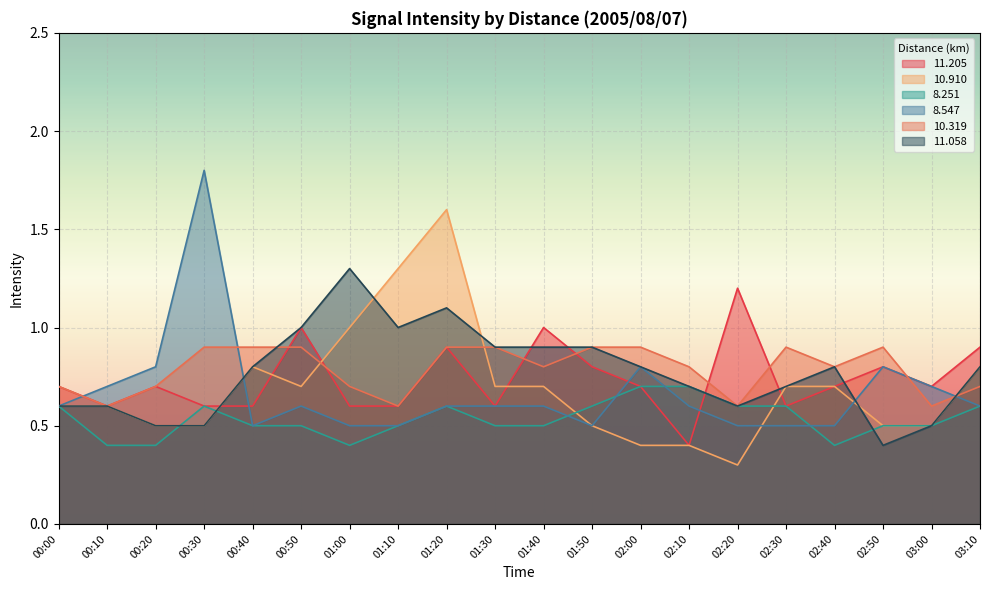

What is the difference between the second highest and minimum values in the   8.251 series?

0.3